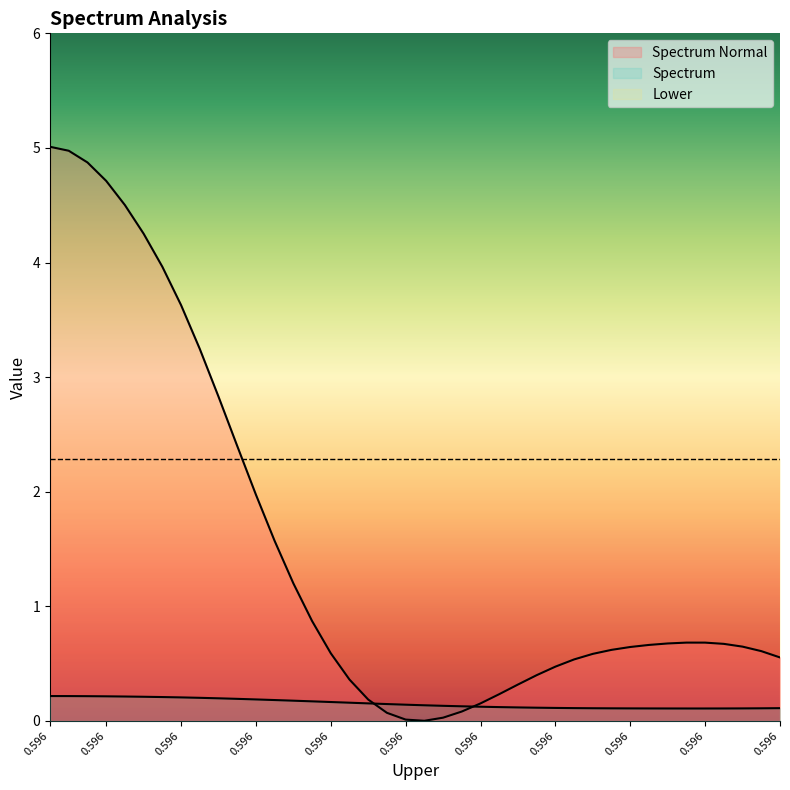

Reading left to right, list all the values displayed in this chart.

Spectrum: 0.2	0.2	0.2	0.2	0.2	0.2	0.2	0.2	0.2	0.2	0.2	0.2	0.2	0.2	0.2	0.2	0.2	0.2	0.1	0.1	0.1	0.1	0.1	0.1	0.1	0.1	0.1	0.1	0.1	0.1	0.1	0.1	0.1	0.1	0.1	0.1	0.1	0.1	0.1	0.1
Spectrum Normal: 5.0	5.0	4.9	4.7	4.5	4.3	4.0	3.6	3.2	2.8	2.4	2.0	1.6	1.2	0.9	0.6	0.4	0.2	0.1	0.0	0.0	0.0	0.1	0.2	0.2	0.3	0.4	0.5	0.5	0.6	0.6	0.6	0.7	0.7	0.7	0.7	0.7	0.6	0.6	0.6